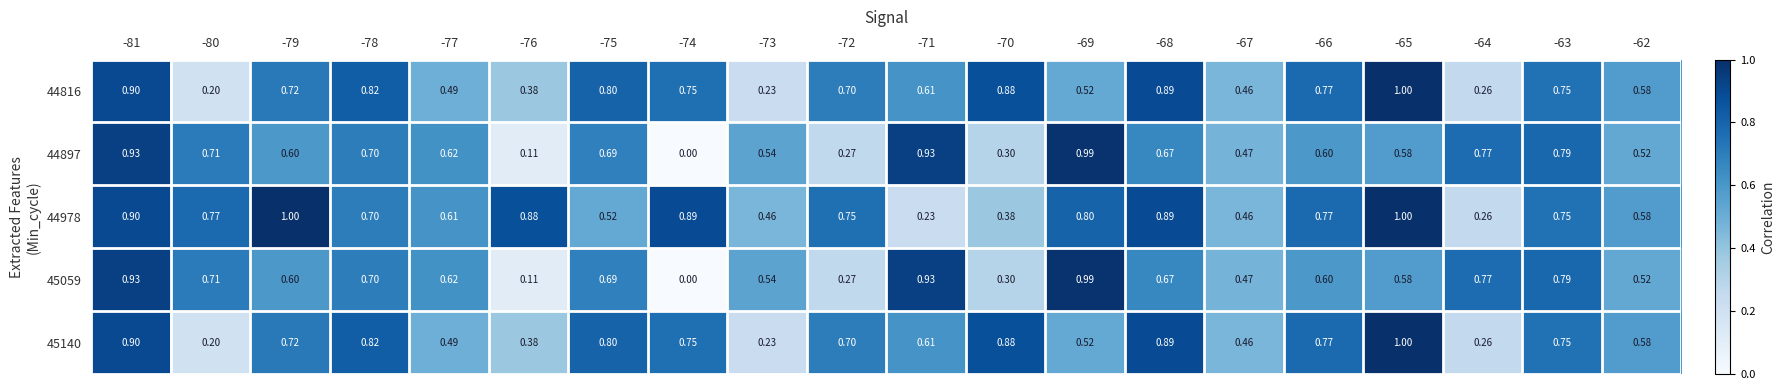

Reading left to right, extract all data points from this chart.

44816: -81=0.9	-80=0.2	-79=0.7	-78=0.8	-77=0.5	-76=0.4	-75=0.8	-74=0.8	-73=0.2	-72=0.7	-71=0.6	-70=0.9	-69=0.5	-68=0.9	-67=0.5	-66=0.8	-65=1.0	-64=0.3	-63=0.8	-62=0.6
44897: -81=0.9	-80=0.7	-79=0.6	-78=0.7	-77=0.6	-76=0.1	-75=0.7	-74=0.0	-73=0.5	-72=0.3	-71=0.9	-70=0.3	-69=1.0	-68=0.7	-67=0.5	-66=0.6	-65=0.6	-64=0.8	-63=0.8	-62=0.5
44978: -81=0.9	-80=0.8	-79=1.0	-78=0.7	-77=0.6	-76=0.9	-75=0.5	-74=0.9	-73=0.5	-72=0.8	-71=0.2	-70=0.4	-69=0.8	-68=0.9	-67=0.5	-66=0.8	-65=1.0	-64=0.3	-63=0.8	-62=0.6
45059: -81=0.9	-80=0.7	-79=0.6	-78=0.7	-77=0.6	-76=0.1	-75=0.7	-74=0.0	-73=0.5	-72=0.3	-71=0.9	-70=0.3	-69=1.0	-68=0.7	-67=0.5	-66=0.6	-65=0.6	-64=0.8	-63=0.8	-62=0.5
45140: -81=0.9	-80=0.2	-79=0.7	-78=0.8	-77=0.5	-76=0.4	-75=0.8	-74=0.8	-73=0.2	-72=0.7	-71=0.6	-70=0.9	-69=0.5	-68=0.9	-67=0.5	-66=0.8	-65=1.0	-64=0.3	-63=0.8	-62=0.6